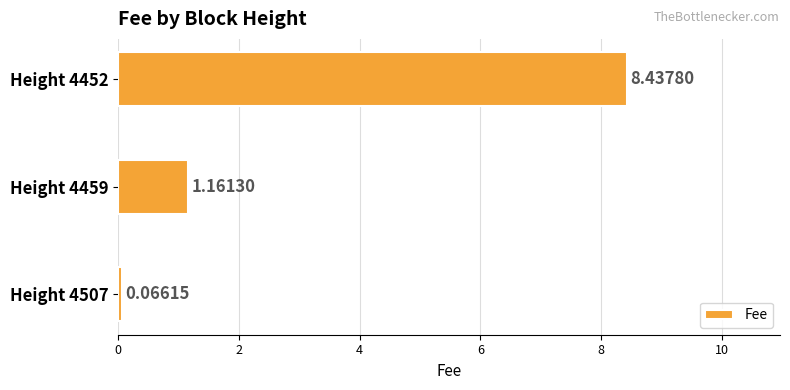

What is the average value?

3.2